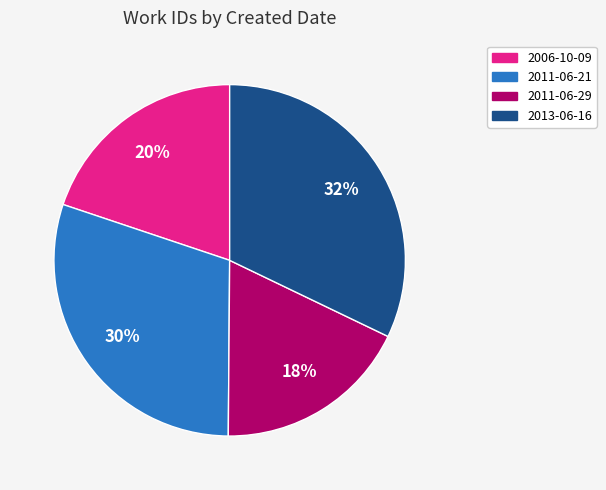

Does any single category account for the majority?

No